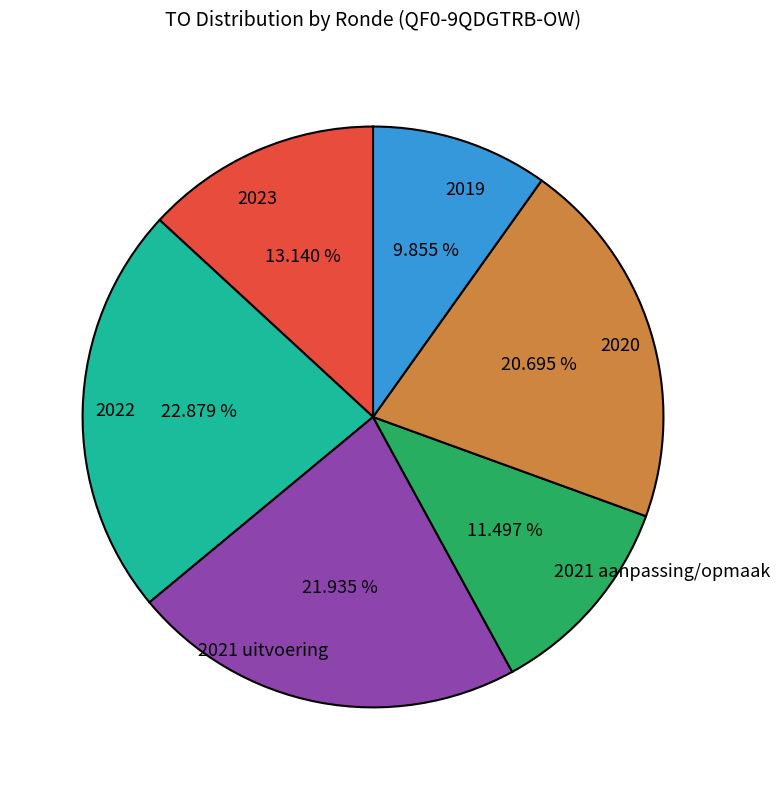

How many slices are in this pie chart?

6